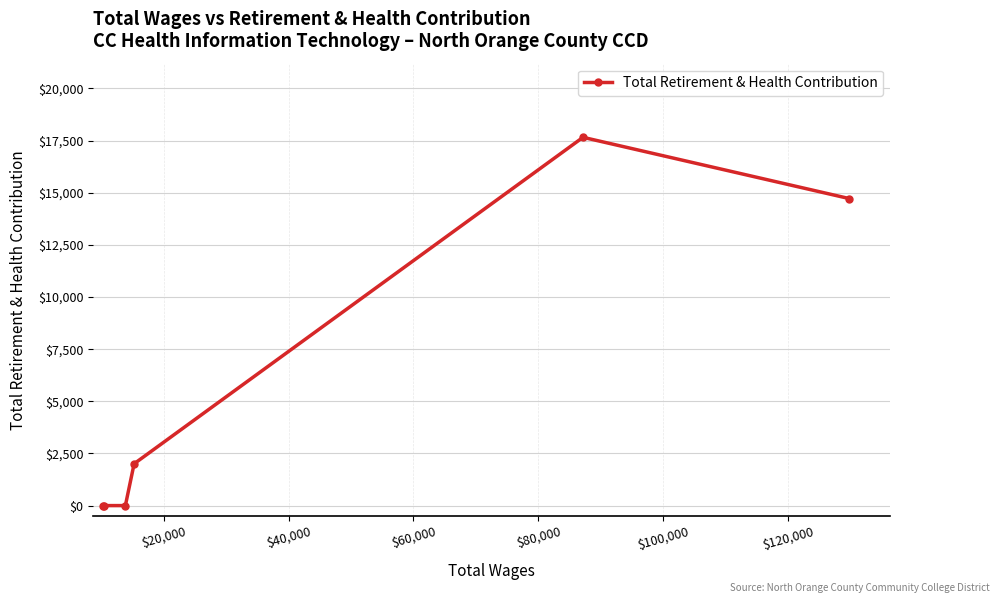

How many points are higher than both their immediate neighbors (excluding endpoints)?

1